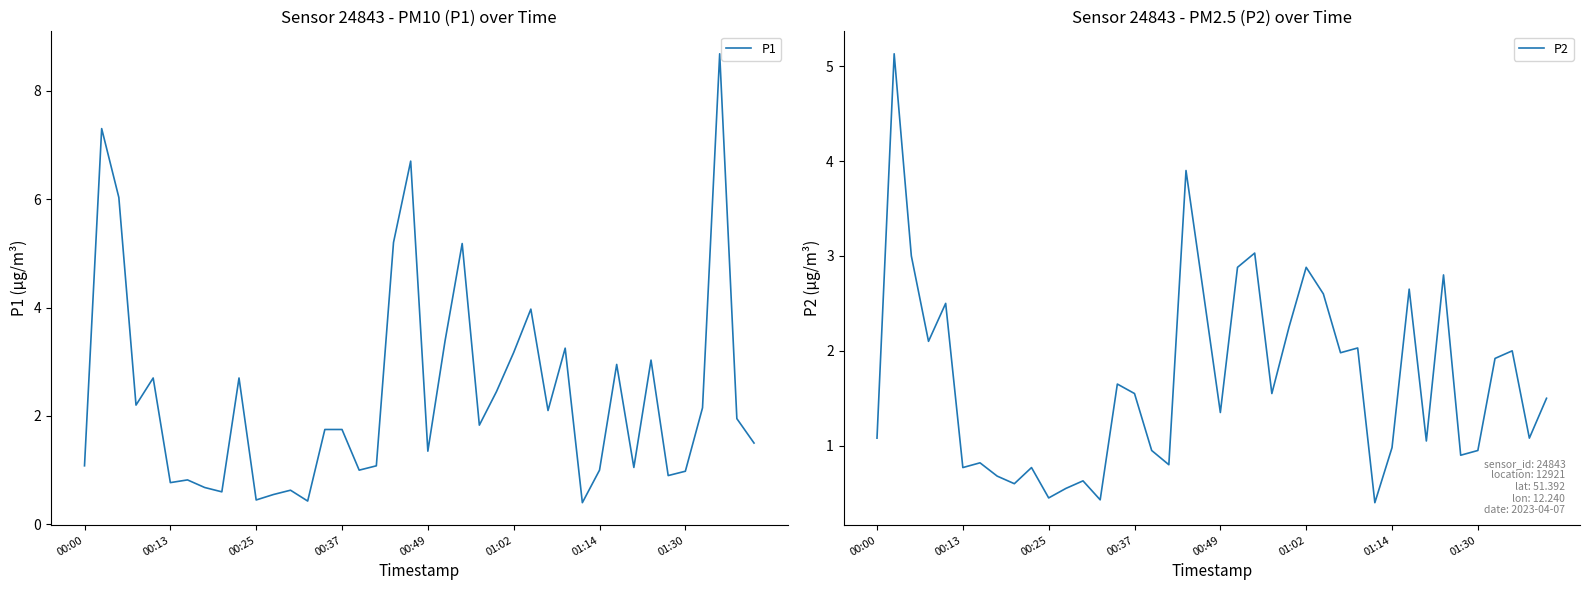

Which series has the widest spread of values?

P1